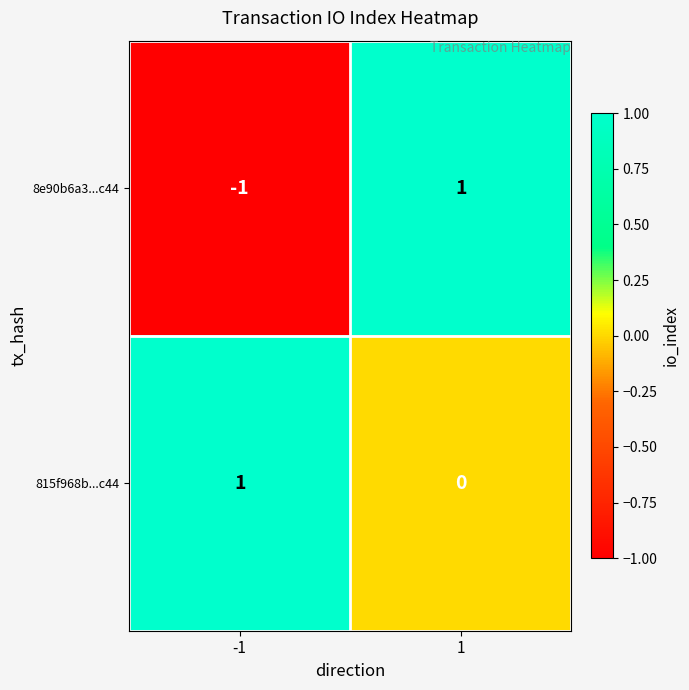

Which series has the widest spread of values?

8e90b6a3...c44